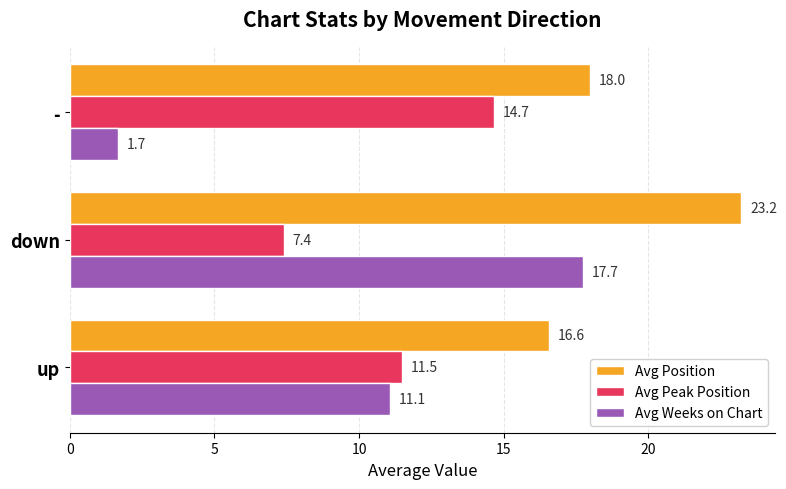

What is the difference between the maximum and second lowest values in the Avg Peak Position series?

3.2